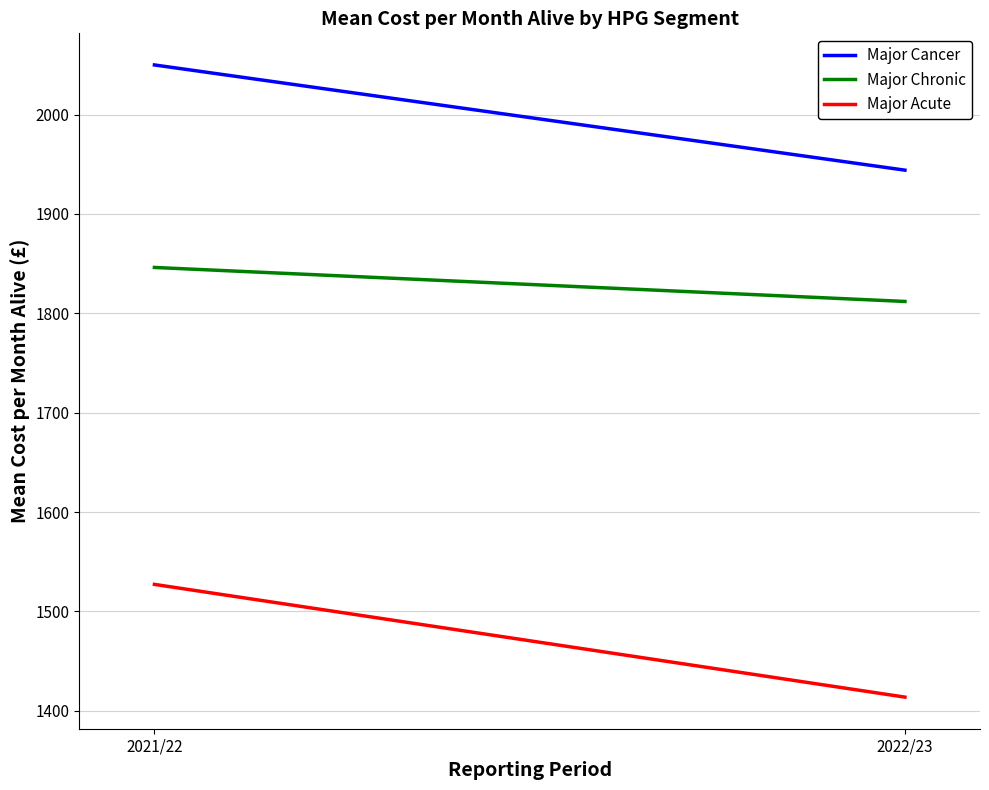

Is this an area chart (filled region under the line)?

No